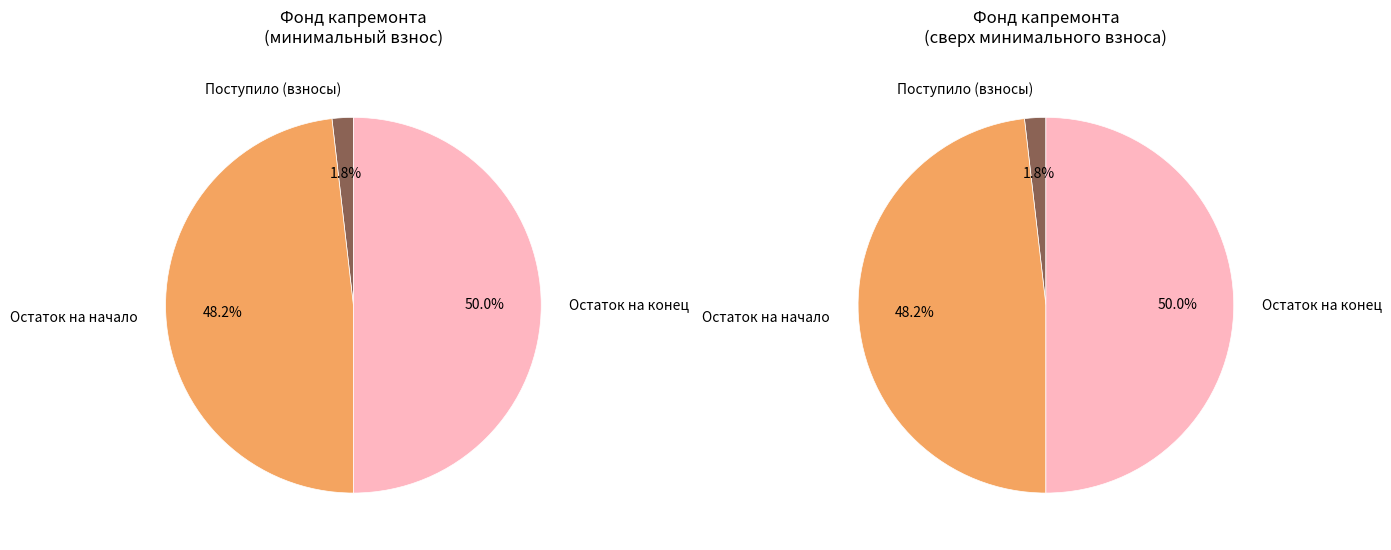

What percentage do Остаток на начало периода and Остаток на конец периода together represent?

98.2%